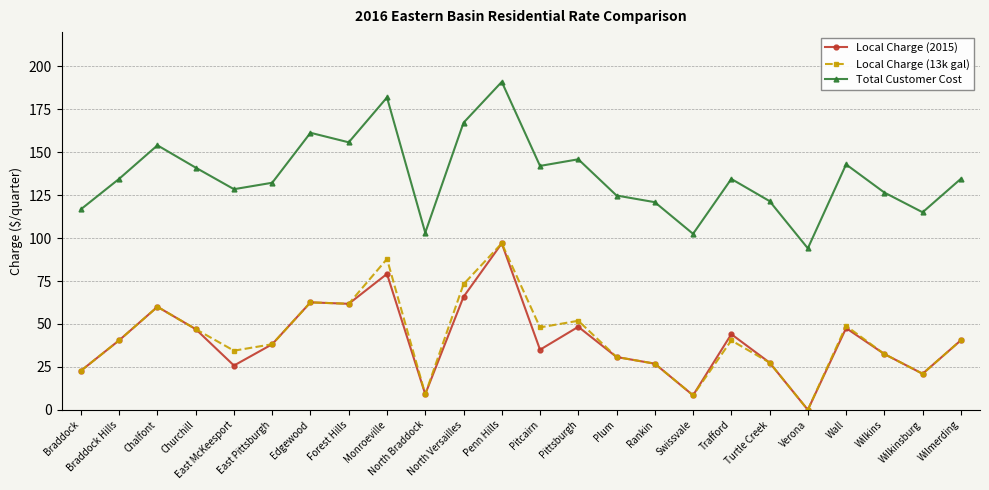

True or false: Local Charge (13k gal) and Total Customer Cost intersect in this chart.

False